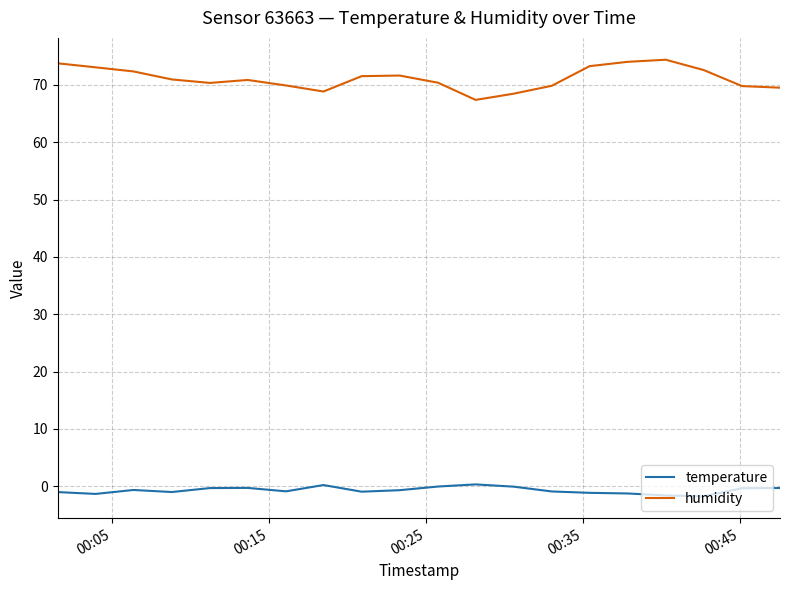

Rank the series by their maximum value, from highest to lowest.

humidity, temperature